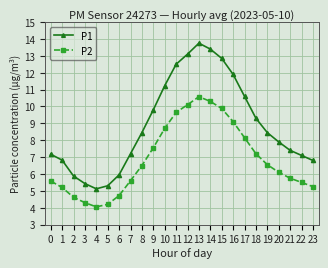

Which series has the largest range (max minus min)?

P1